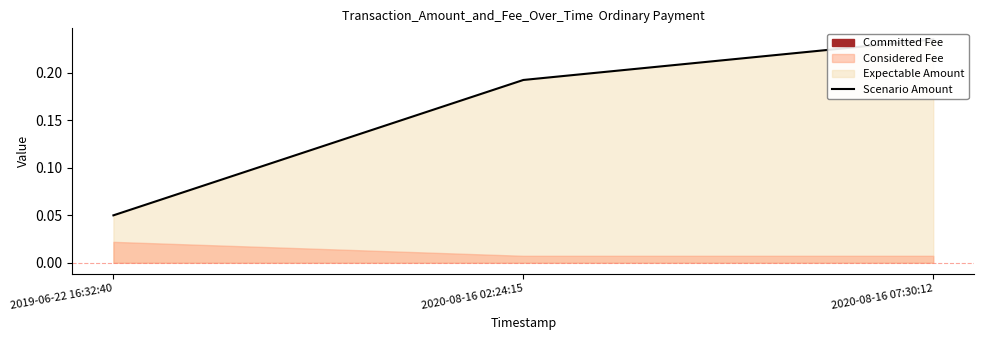

Which label corresponds to the largest value in the chart?

2020-08-16 07:30:12